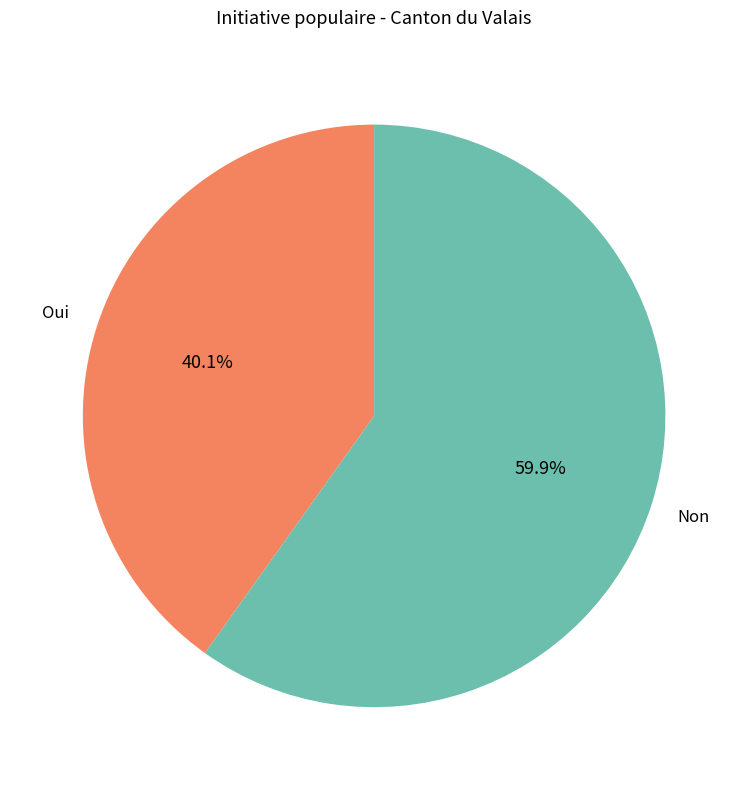

How many segments does this pie chart have?

2